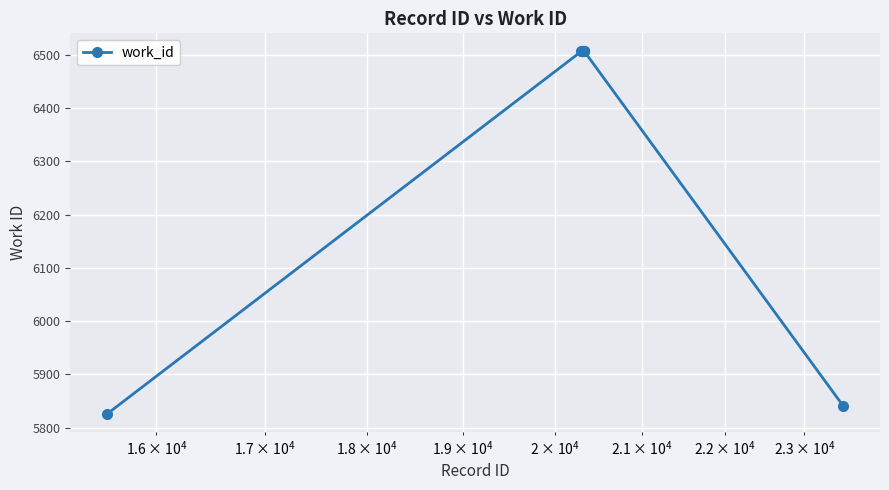

What is the greatest value displayed?

6506